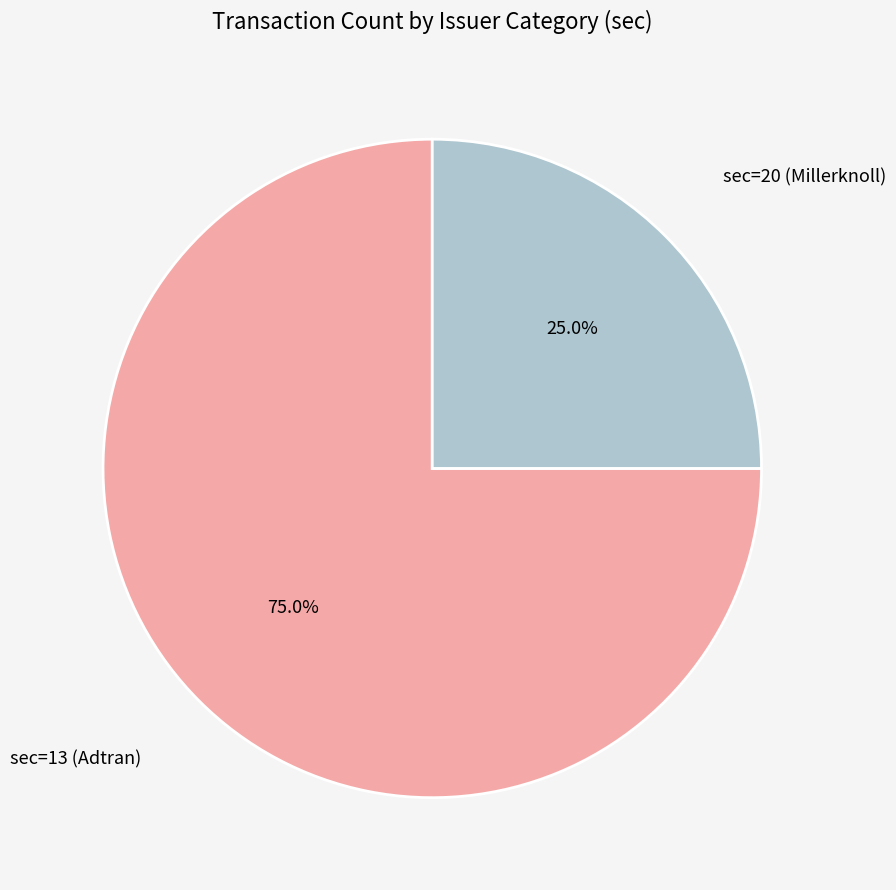

Combined, what portion of the pie is sec=20 (Millerknoll) and sec=13 (Adtran)?

100.0%